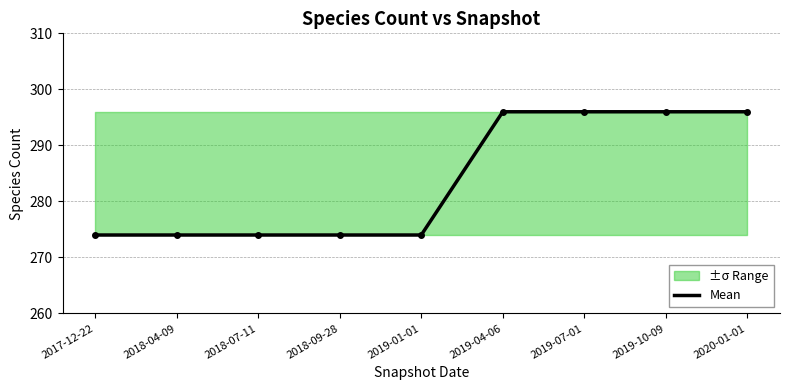

Rank the categories by value from highest to lowest.

2019-04-06, 2019-07-01, 2019-10-09, 2020-01-01, 2017-12-22, 2018-04-09, 2018-07-11, 2018-09-28, 2019-01-01